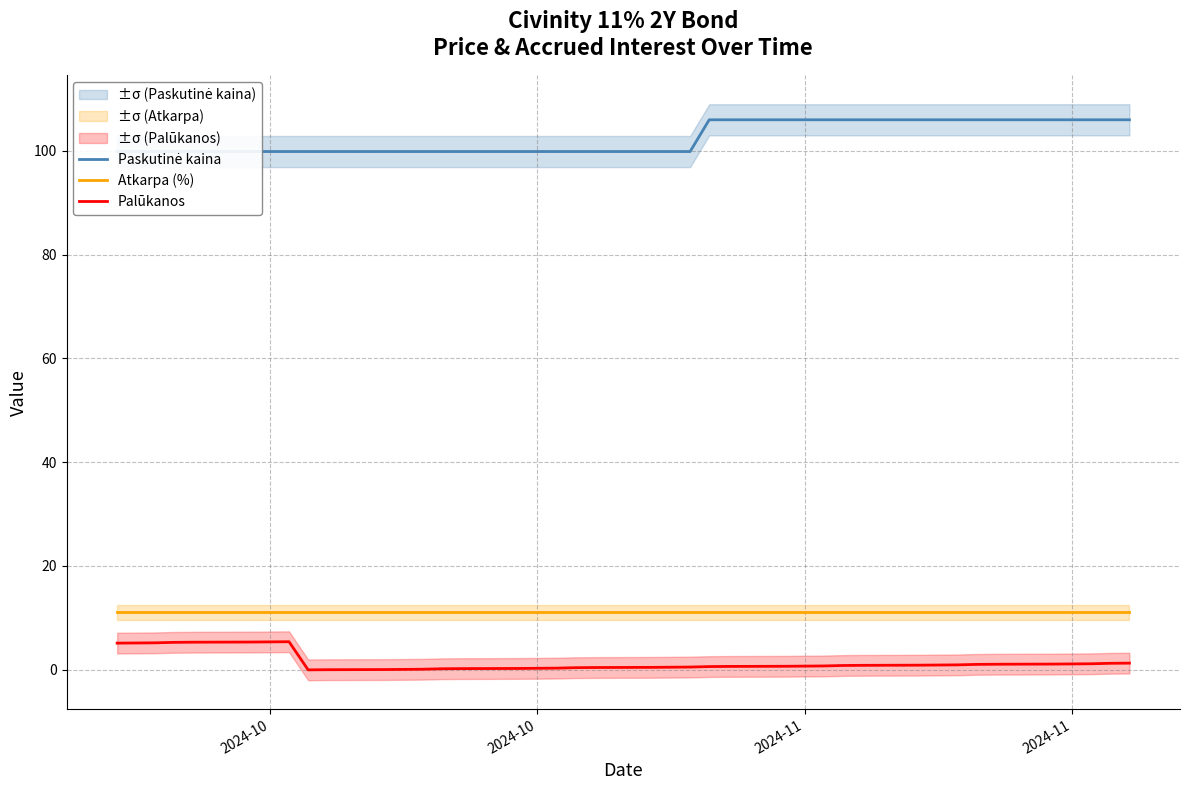

How many data points does each series have?

40